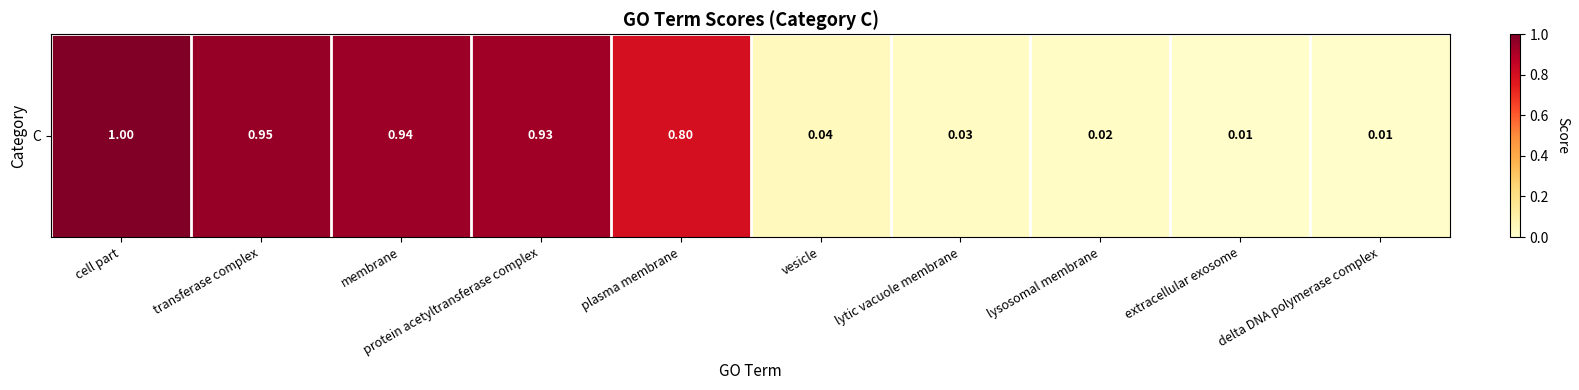

Rank the categories by value from lowest to highest.

extracellular exosome, delta DNA polymerase complex, lysosomal membrane, lytic vacuole membrane, vesicle, plasma membrane, protein acetyltransferase complex, membrane, transferase complex, cell part